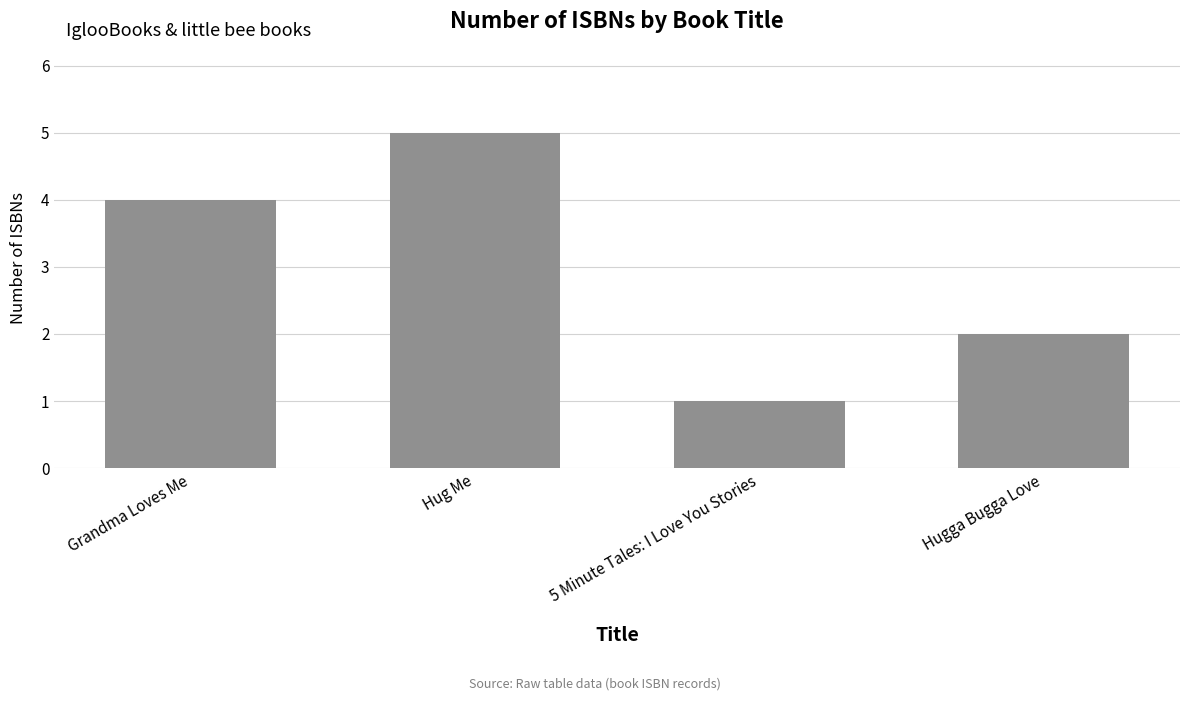

Which category has the highest value across all series?

Hug Me